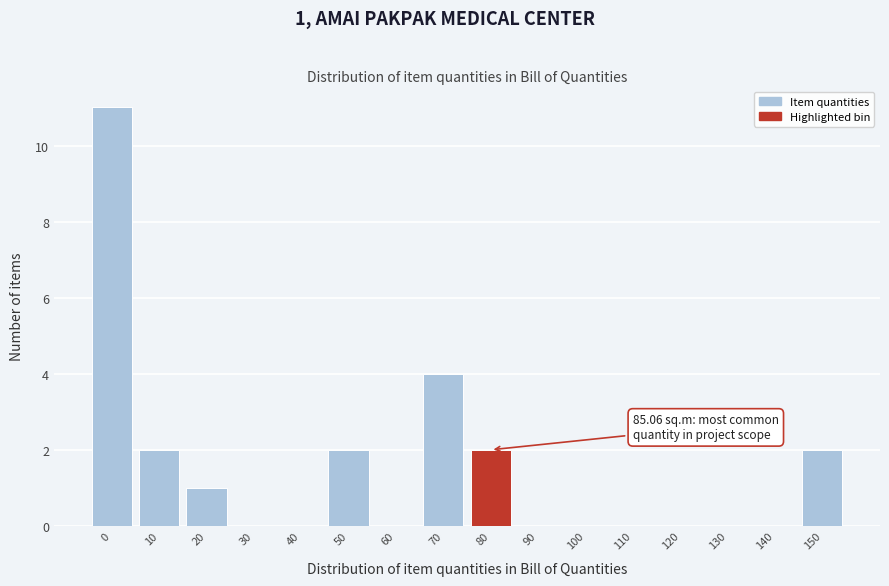

Reading left to right, list all the values displayed in this chart.

0=11	10=2	20=1	30=0	40=0	50=2	60=0	70=4	80=2	90=0	100=0	110=0	120=0	130=0	140=0	150=2